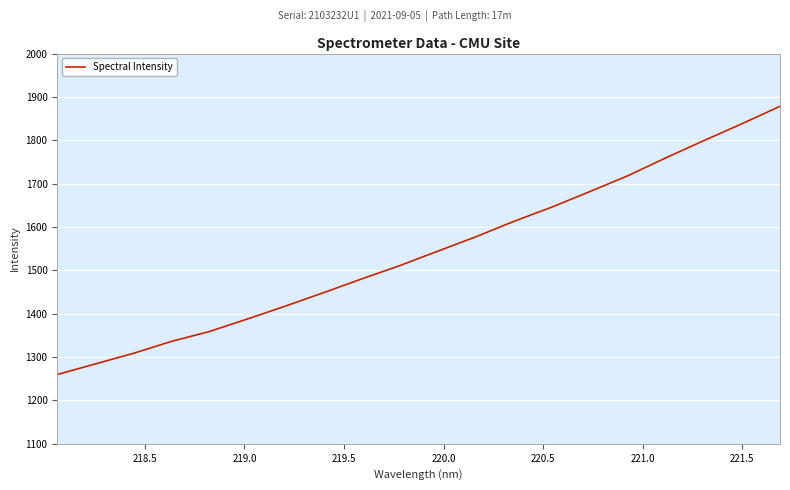

What is the greatest value displayed?

1878.3